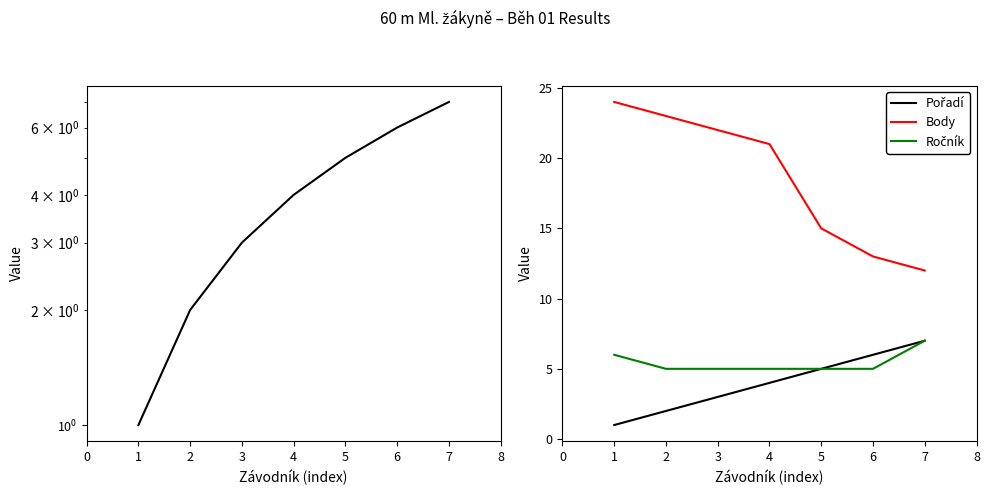

At how many categories does at least one series exceed 3?

7